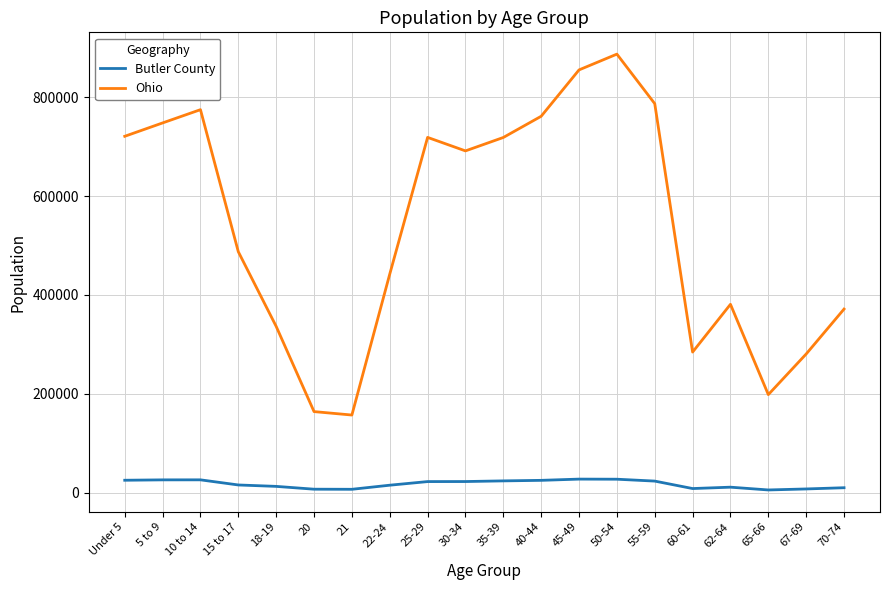

Is it true that Ohio equals 1309237 at 40-44?

False